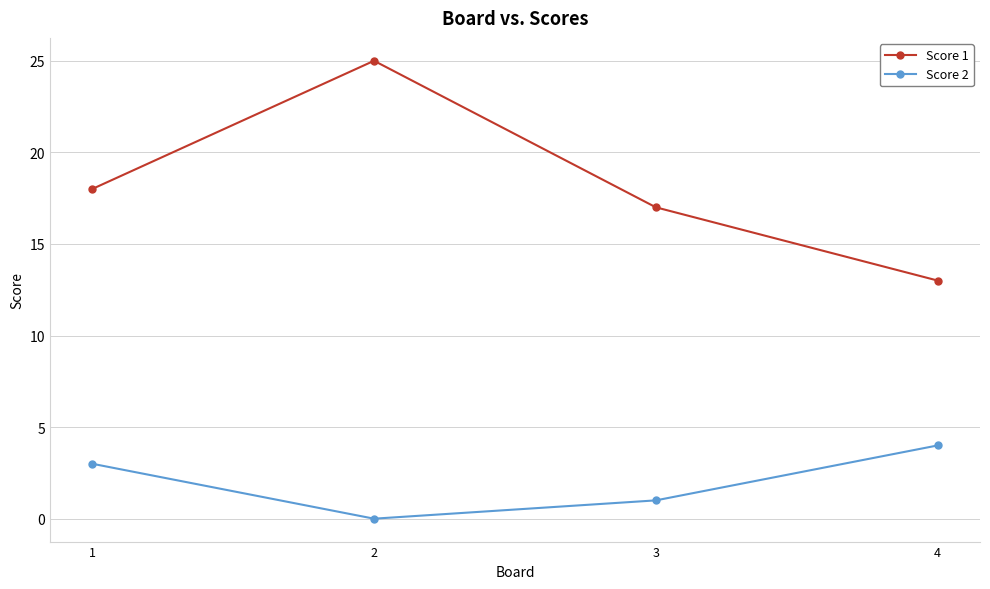

Reading left to right, what are all the values shown in this chart?

Score 1: 1=18	2=25	3=17	4=13
Score 2: 1=3	2=0	3=1	4=4